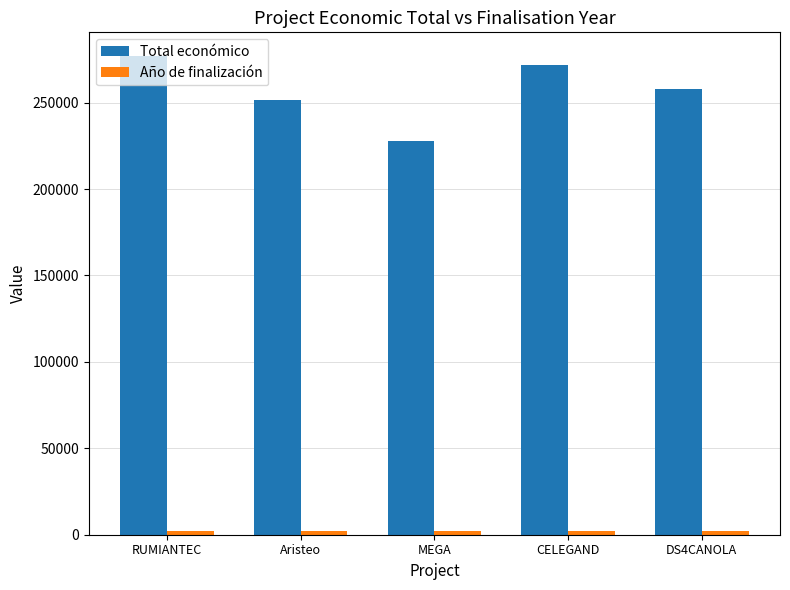

Does the chart contain stacked bars?

No